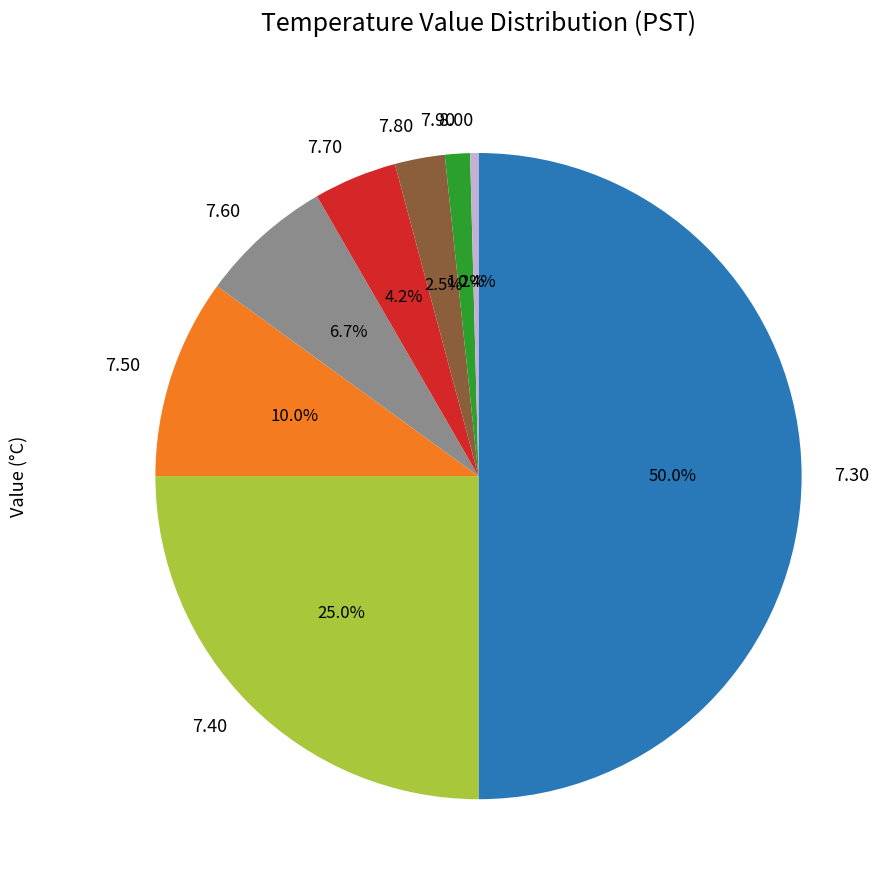

Which has a higher value, 7.30 or 7.70?

7.30